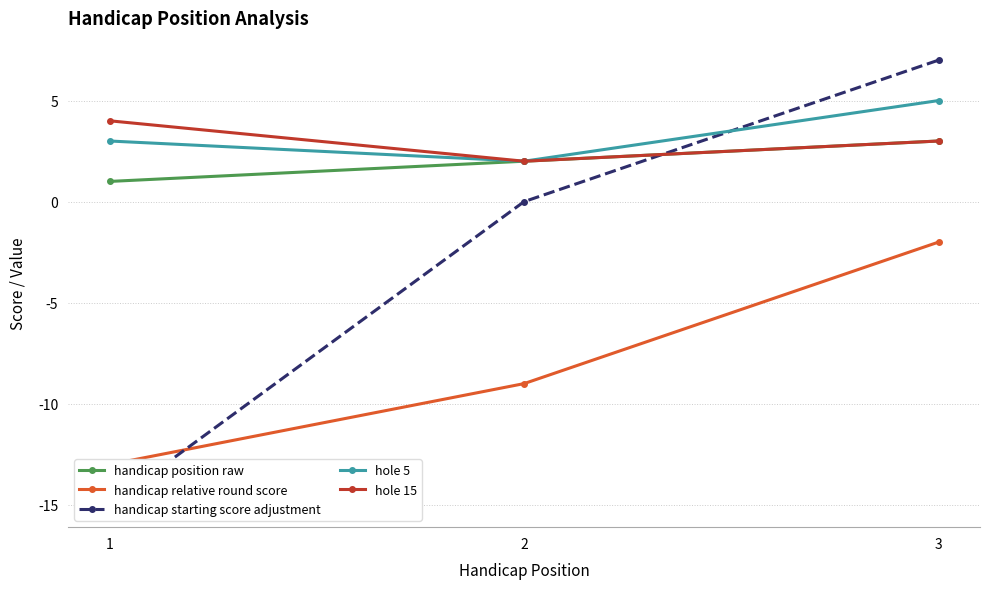

What is the difference between the hole 15 values at 1 and 2?

2